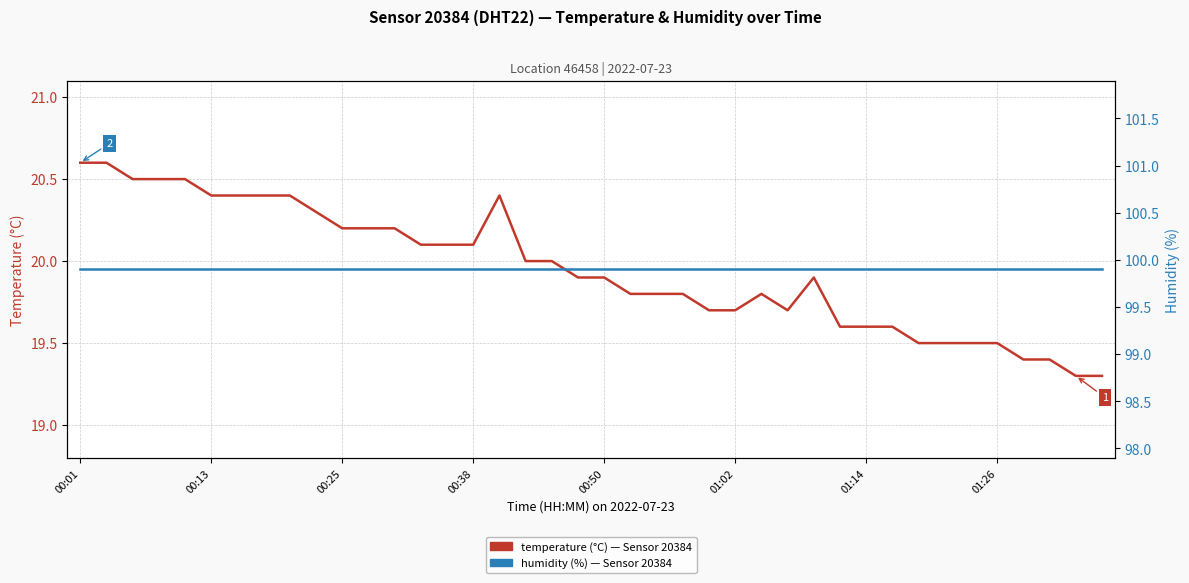

Count the number of categories in the chart.

40